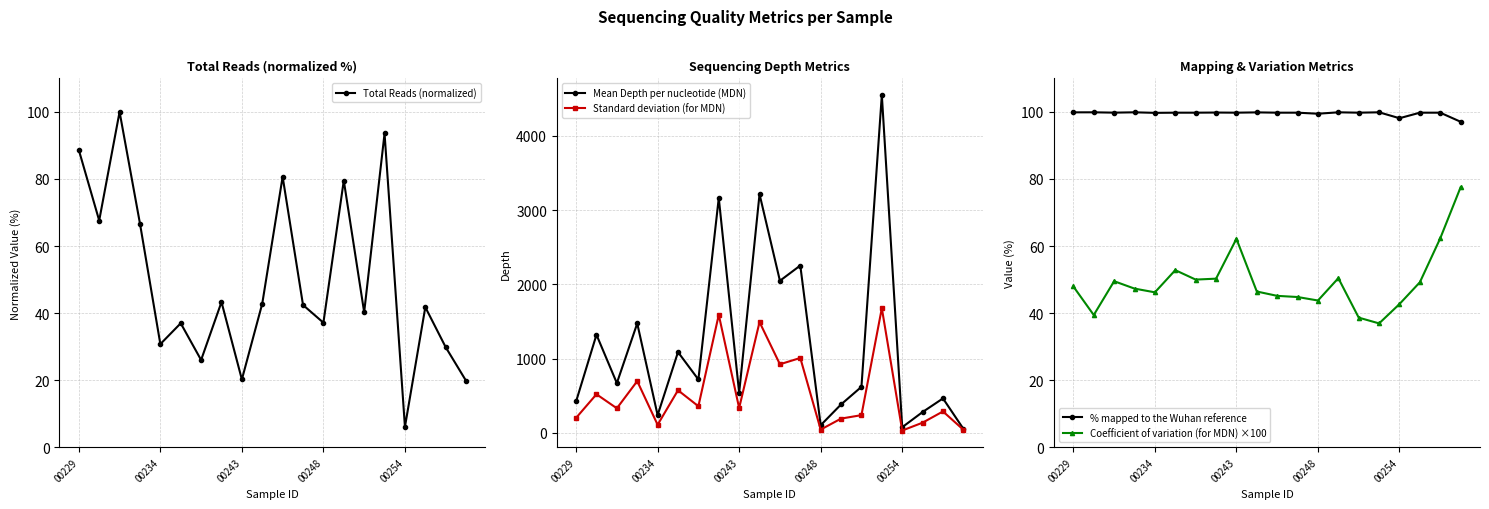

Rank the series by their maximum value, from lowest to highest.

Coefficient of variation (for MDN) ×100, % mapped to the Wuhan reference, Total Reads (normalized), Standard deviation (for MDN), Mean Depth per nucleotide (MDN)